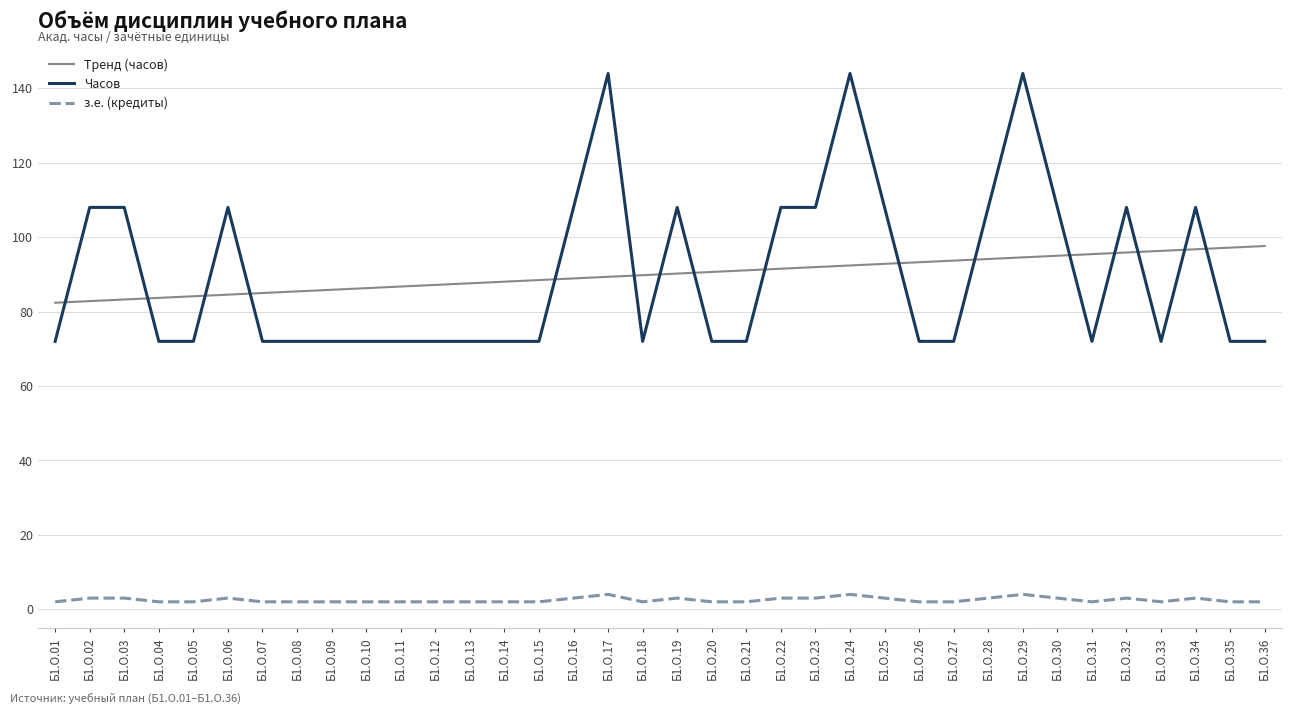

Count the number of data series in this chart.

3